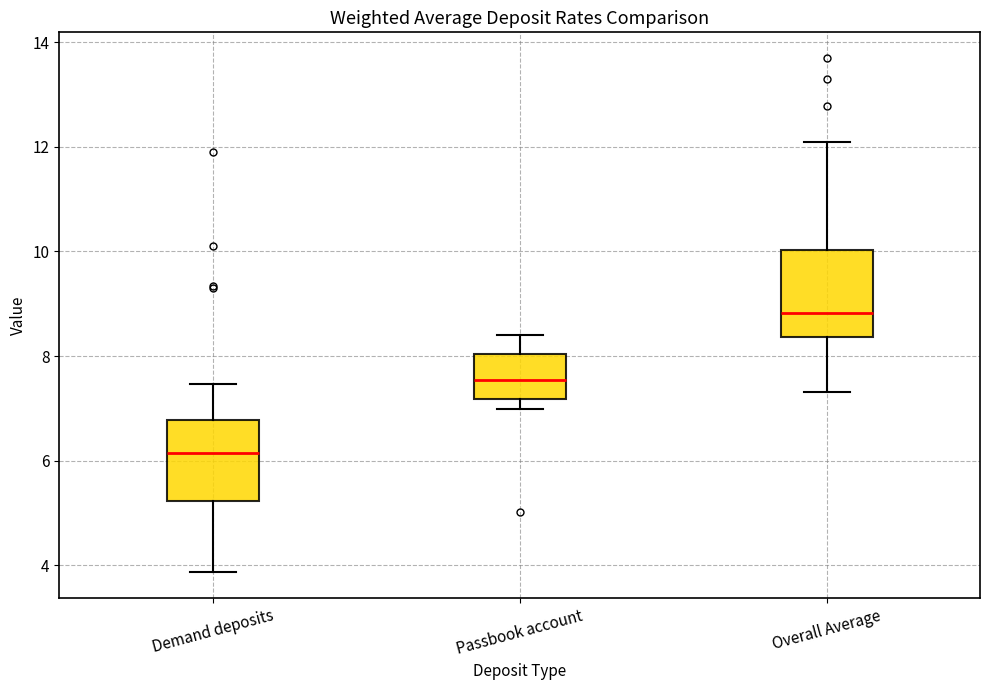

Where does the upper whisker of the box for Demand deposits end on the y-axis? The values are not printed on the chart, so give them approximately, as read against the axis.

7.4